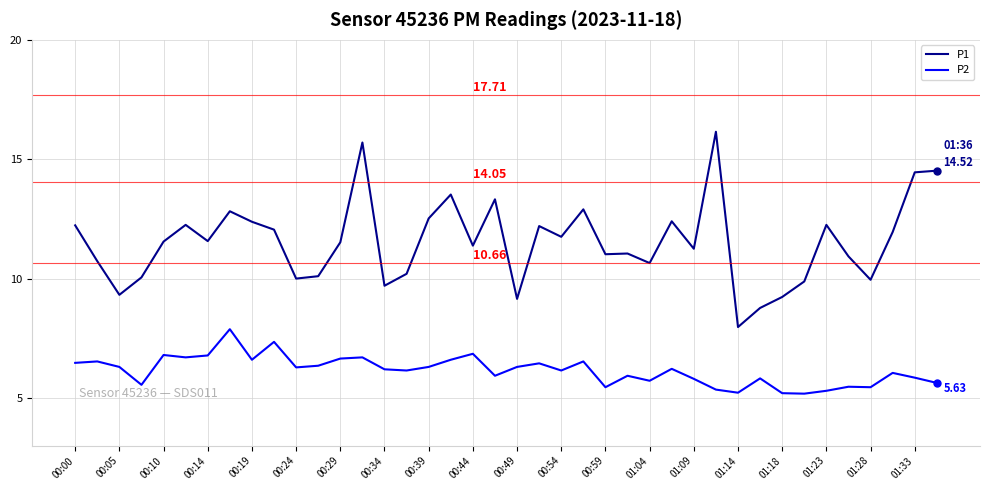

True or false: P1 and P2 cross at least once.

False